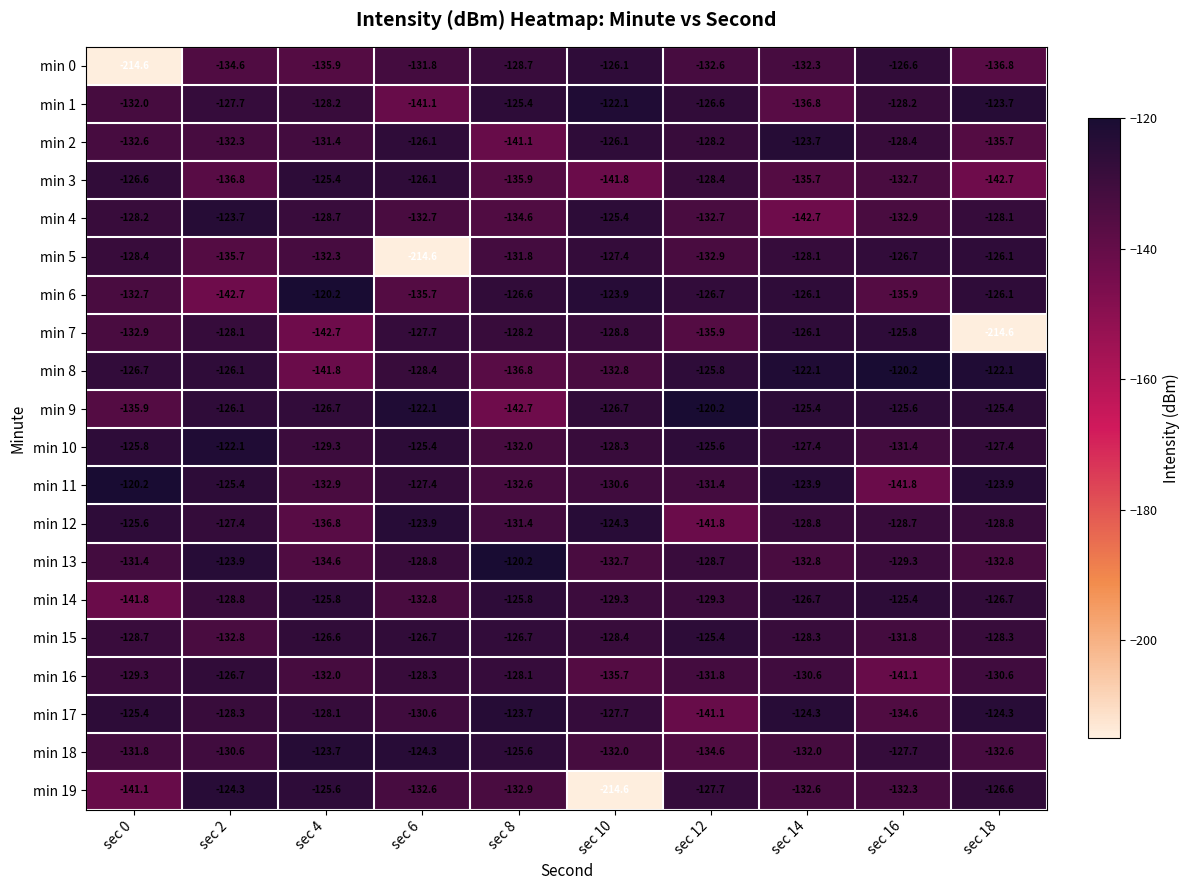

What is the sum of the min 8 values at sec 4 and sec 12?

-267.6